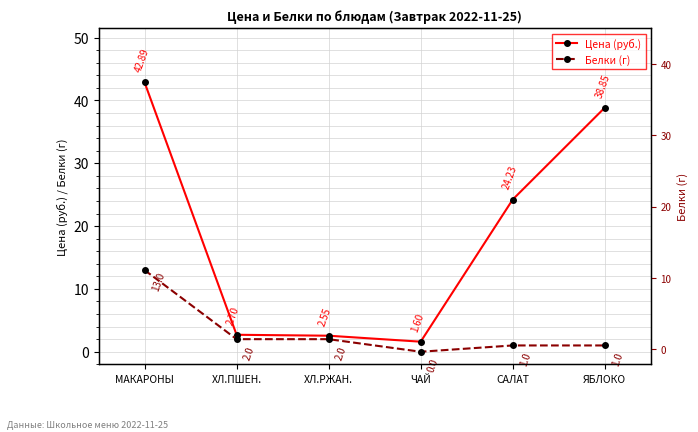

What is the label of the 4th point from the right?

ХЛ.РЖАН.